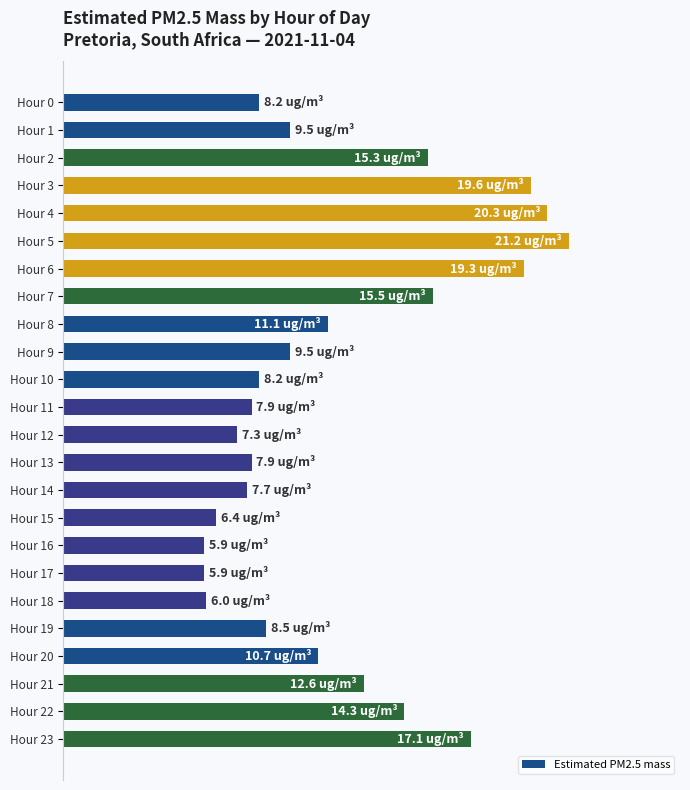

Does the chart contain any negative values?

No